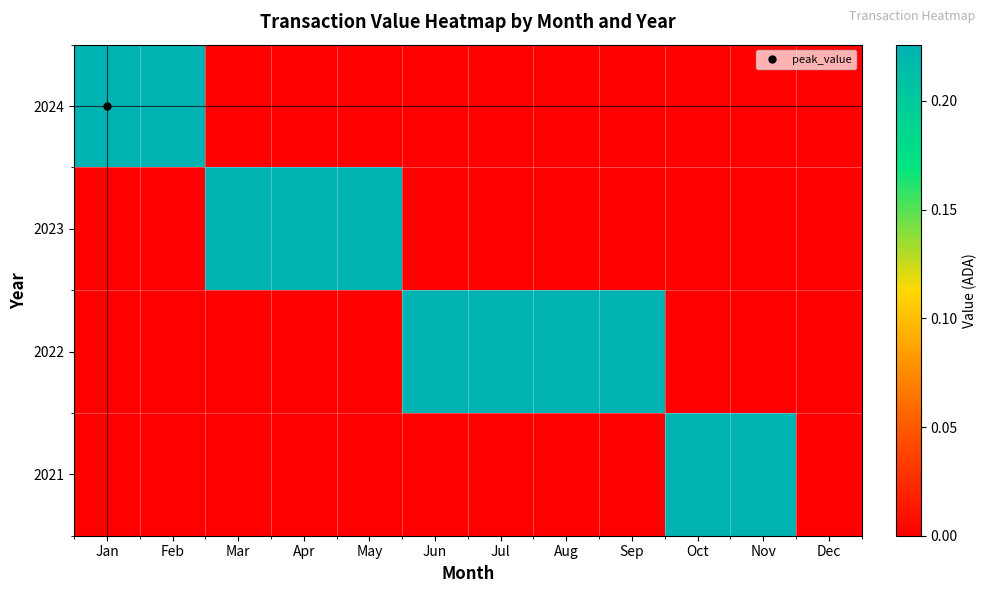

Reading right to left, transcribe all the data shown in this chart.

2024: Dec=0.0	Nov=0.0	Oct=0.0	Sep=0.0	Aug=0.0	Jul=0.0	Jun=0.0	May=0.0	Apr=0.0	Mar=0.0	Feb=0.2	Jan=0.2
2023: Dec=0.0	Nov=0.0	Oct=0.0	Sep=0.0	Aug=0.0	Jul=0.0	Jun=0.0	May=0.2	Apr=0.2	Mar=0.2	Feb=0.0	Jan=0.0
2022: Dec=0.0	Nov=0.0	Oct=0.0	Sep=0.2	Aug=0.2	Jul=0.2	Jun=0.2	May=0.0	Apr=0.0	Mar=0.0	Feb=0.0	Jan=0.0
2021: Dec=0.0	Nov=0.2	Oct=0.2	Sep=0.0	Aug=0.0	Jul=0.0	Jun=0.0	May=0.0	Apr=0.0	Mar=0.0	Feb=0.0	Jan=0.0